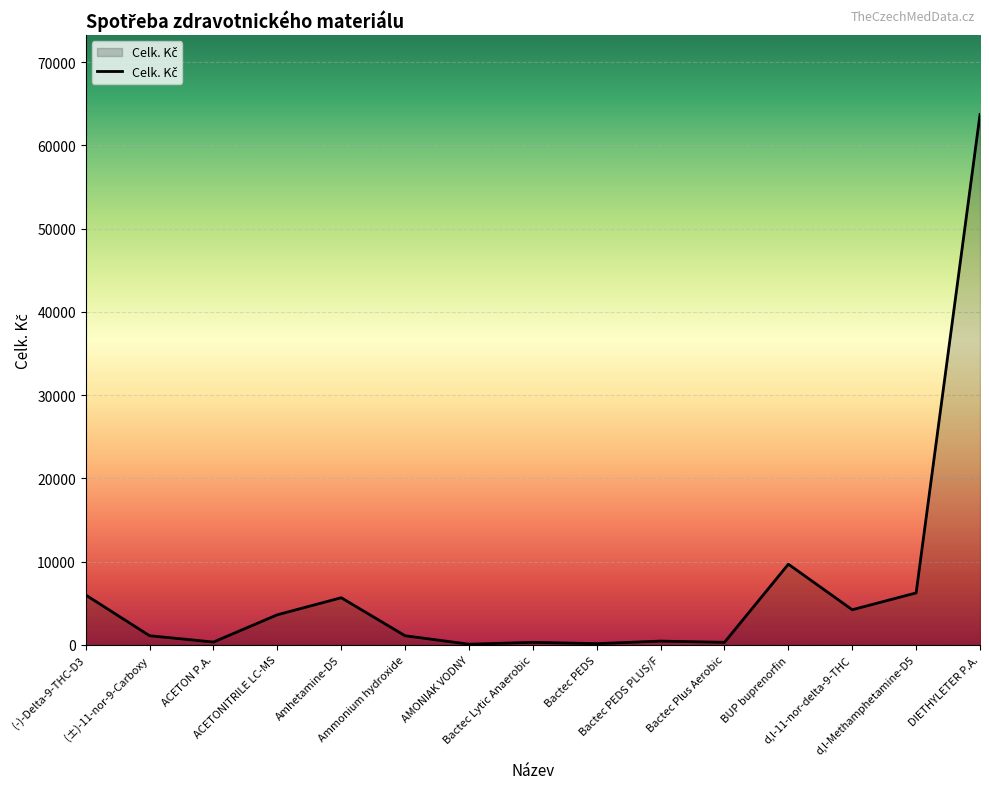

Is it true that the value at Bactec Lytic Anaerobic is 478.4?

False